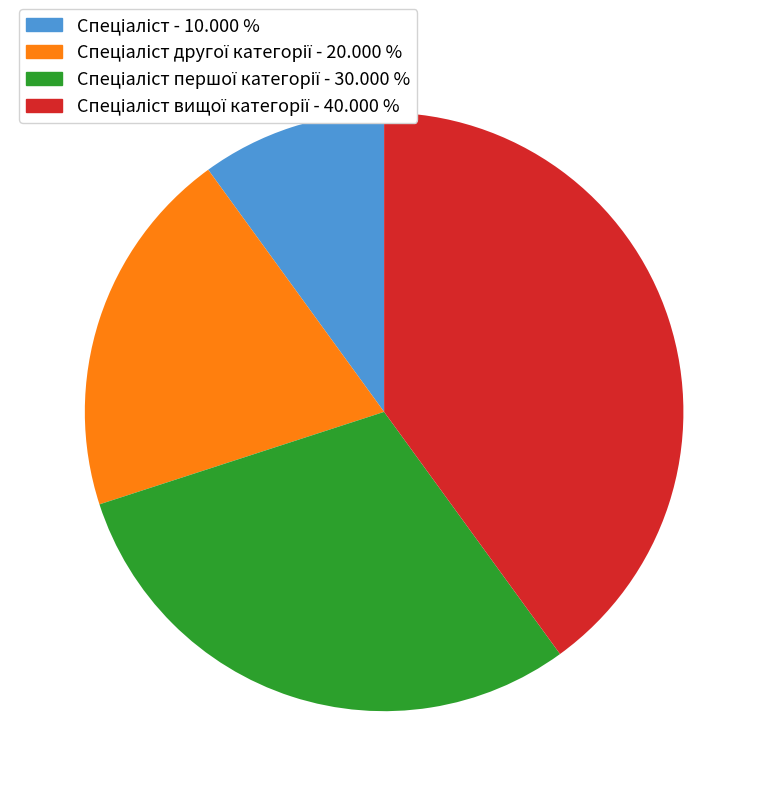

Is there any slice that represents more than half of the pie?

No